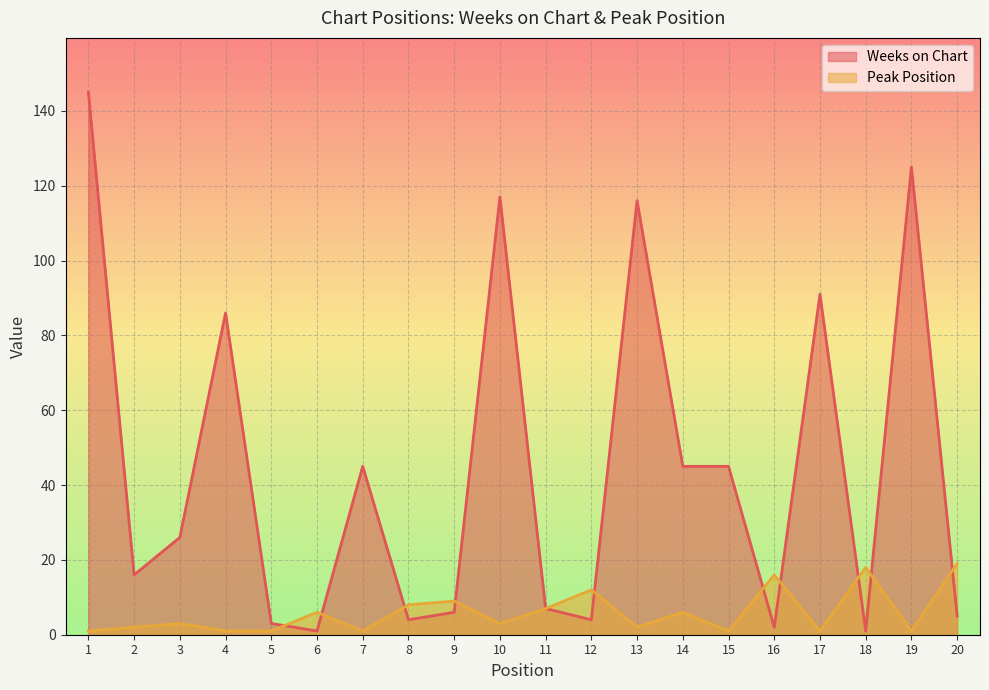

The value of Peak Position at 14 is 6. True or false?

True